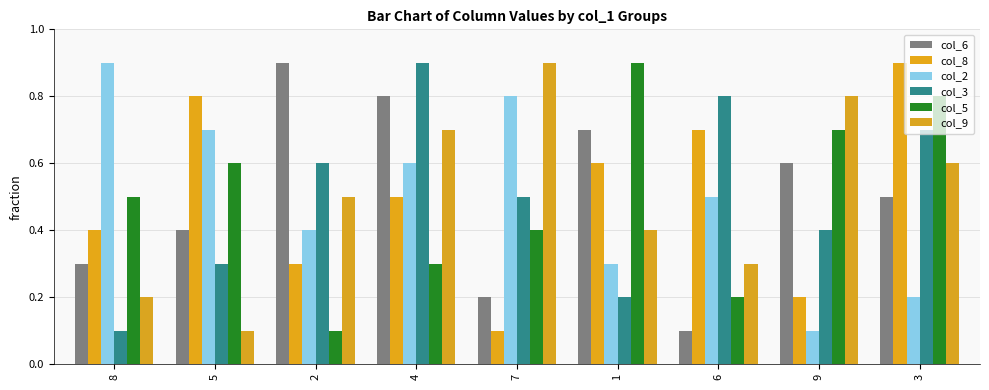

Are the bars grouped side by side (vs. stacked)?

Yes